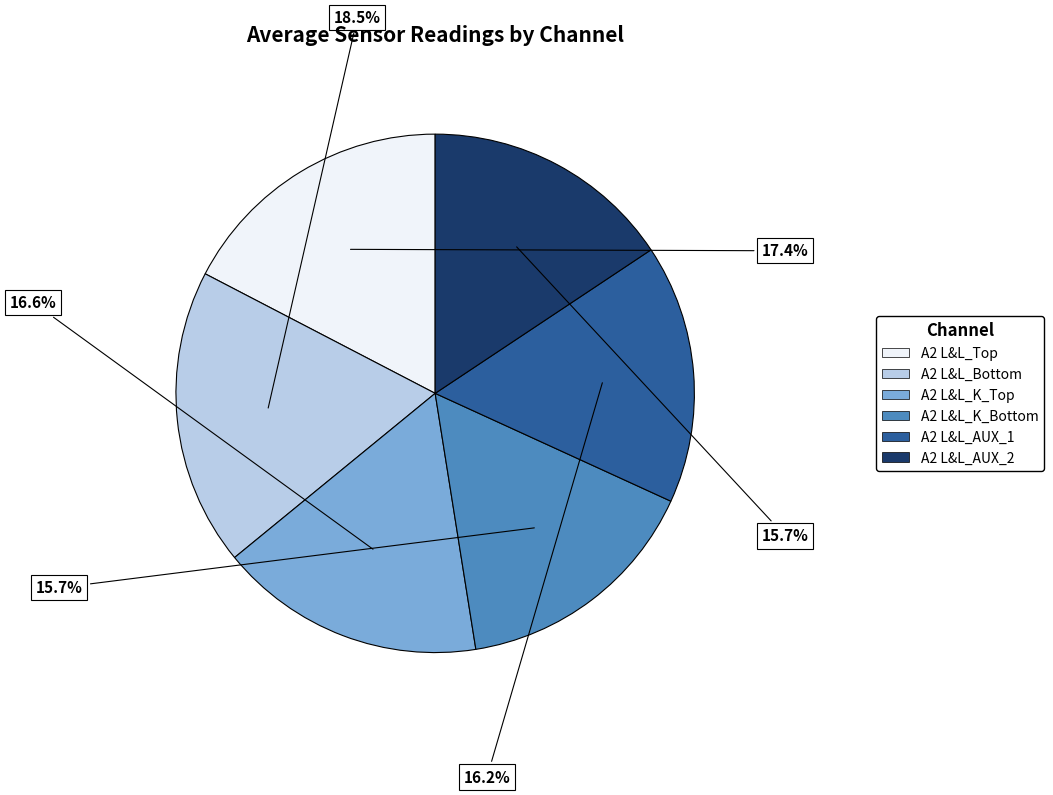

How many slices are in this pie chart?

6